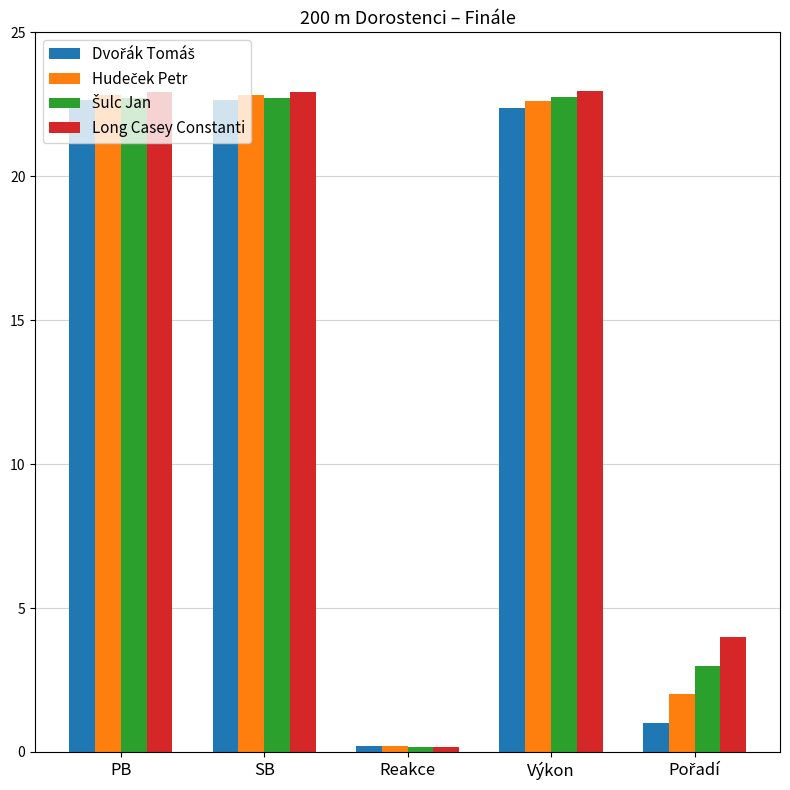

Which category has the lowest value in the Long Casey Constanti series?

Reakce